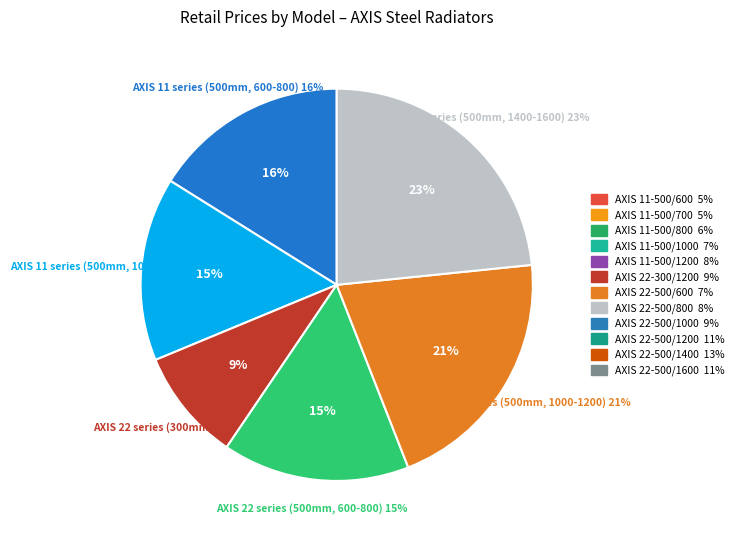

What is the change in value from AXIS 22-500/600 to AXIS 22-500/1200?

+3328.6